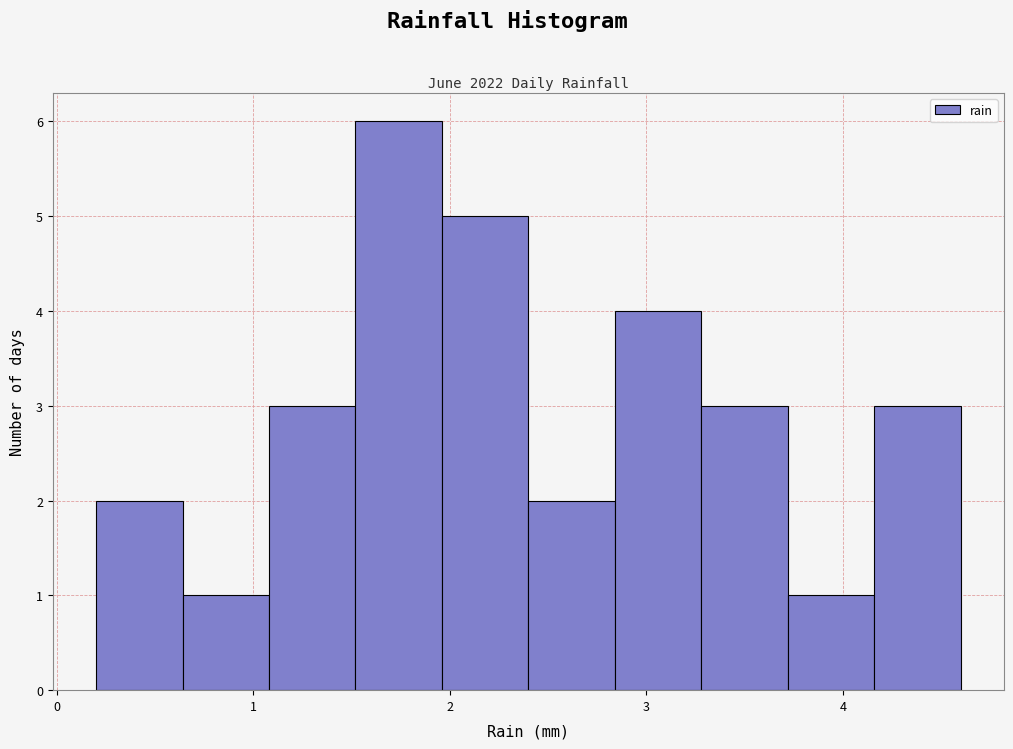

Reading left to right, transcribe this chart: for each bar, give the range it covers on the x-axis and its height. Neither the bar edges nor the heights are printed on the chart, so give them approximately, as read against the axes.

0.20 to 0.64: 2
0.64 to 1.08: 1
1.08 to 1.52: 3
1.52 to 1.96: 6
1.96 to 2.40: 5
2.40 to 2.84: 2
2.84 to 3.28: 4
3.28 to 3.72: 3
3.72 to 4.16: 1
4.16 to 4.60: 3